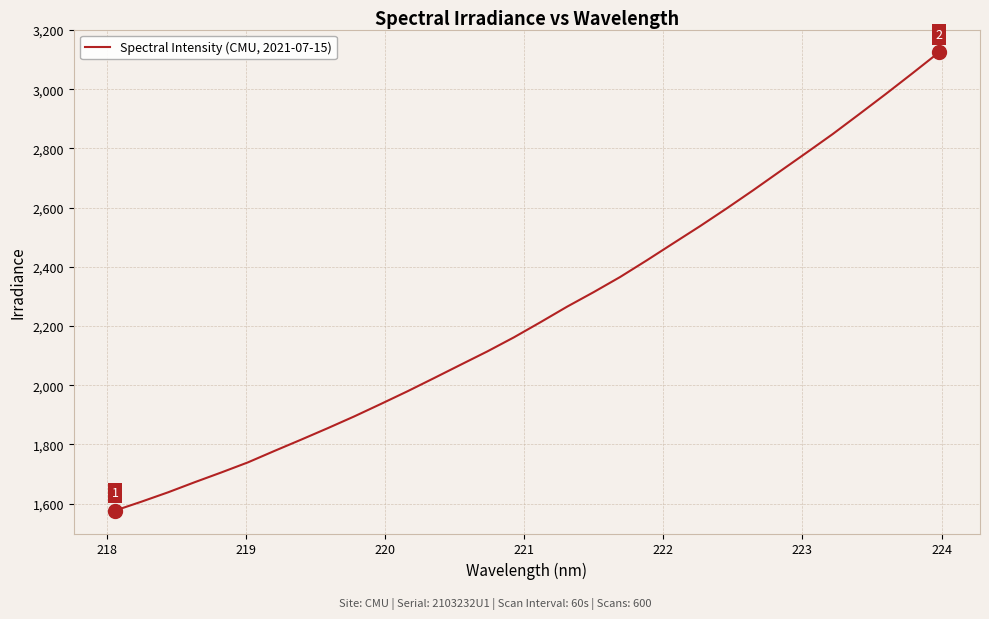

What is the difference between the maximum and minimum values?

1548.1